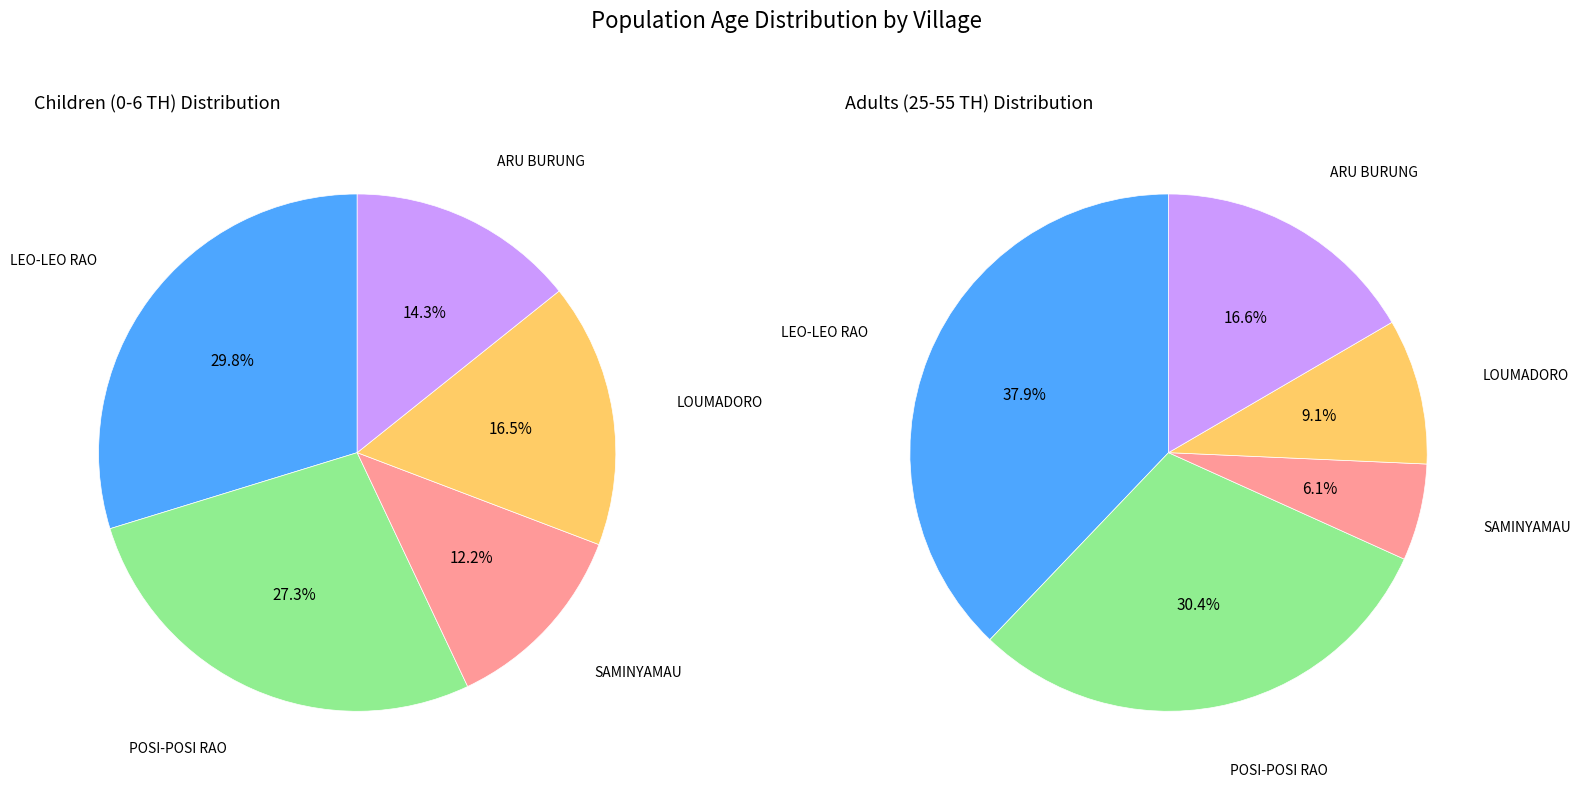

Which slice is the largest?

LEO-LEO RAO